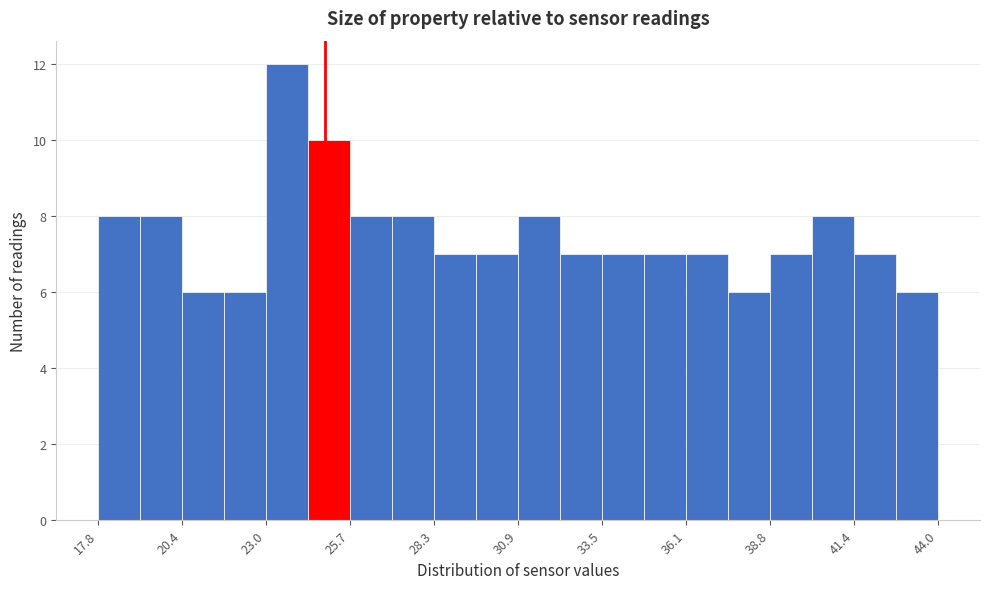

Around what value on the x-axis is the tallest bar? Give the approximate position of its centre, as read against the axis.

23.5